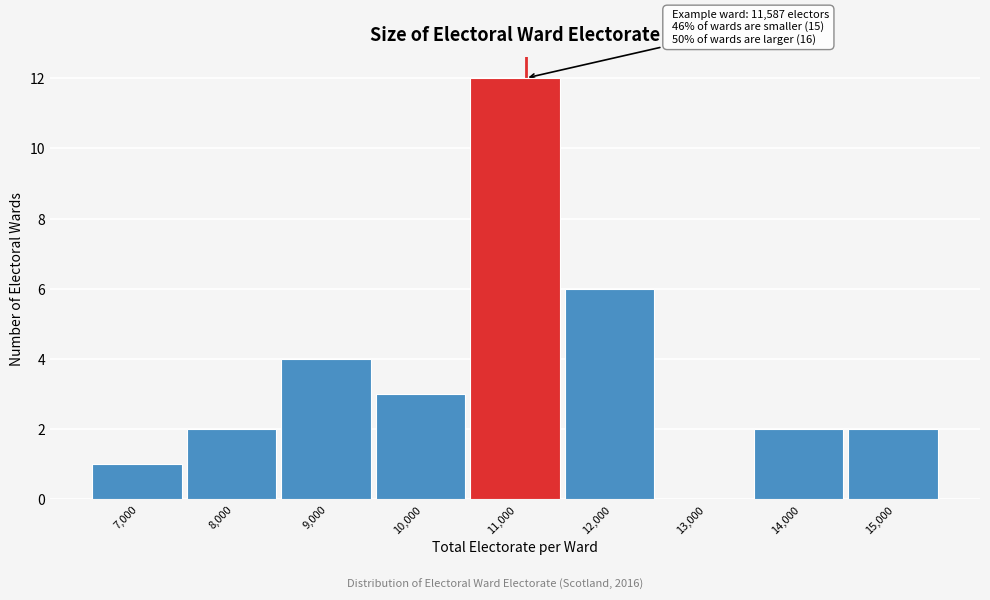

Reading left to right, what are all the values shown in this chart?

7,000=1	8,000=2	9,000=4	10,000=3	11,000=12	12,000=6	13,000=0	14,000=2	15,000=2